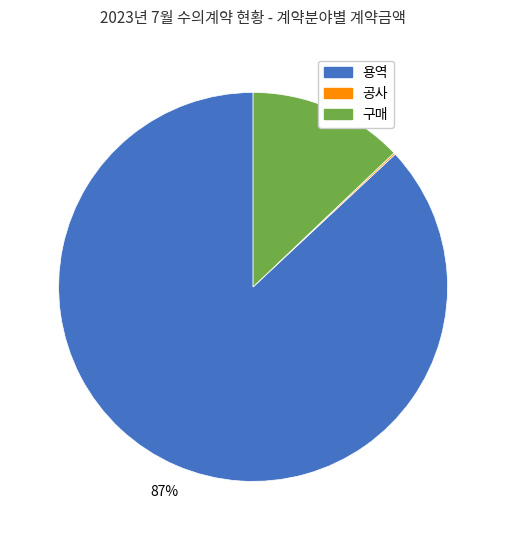

Is there any slice that represents more than half of the pie?

Yes